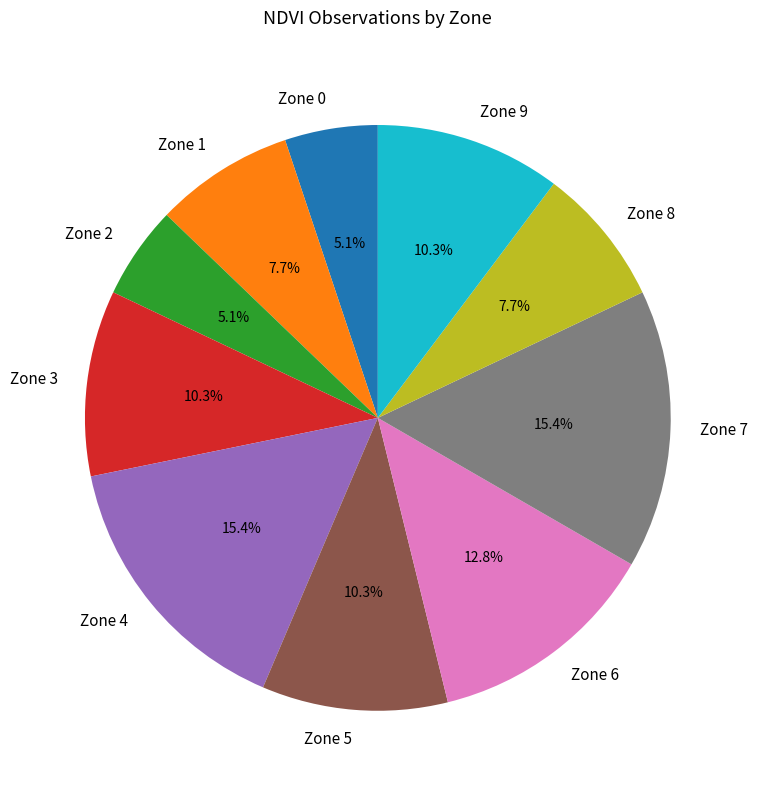

What is the ratio of the value at Zone 7 to the value at Zone 0?

3.0